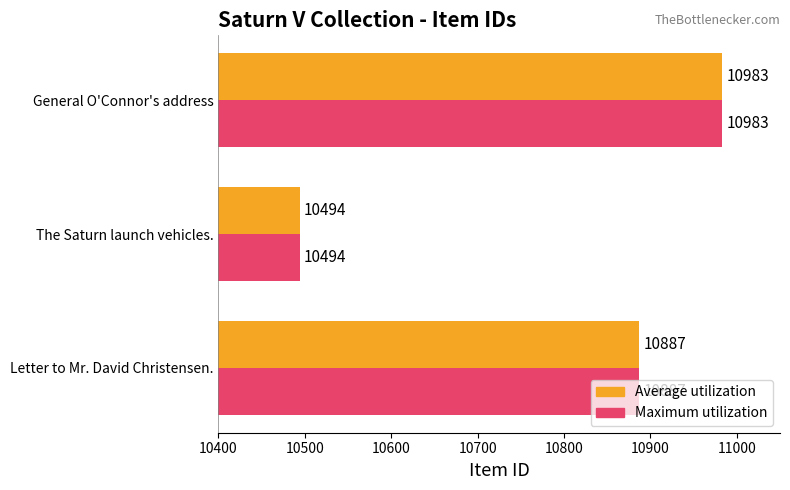

What is the average value of the Average utilization series?

10788